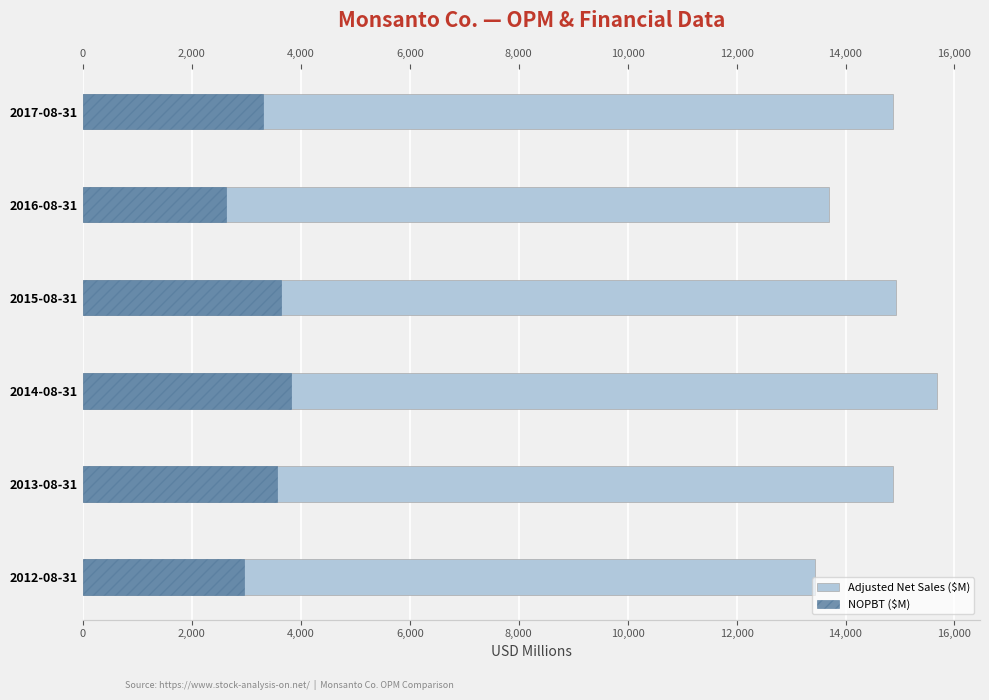

Does the chart contain any negative values?

No